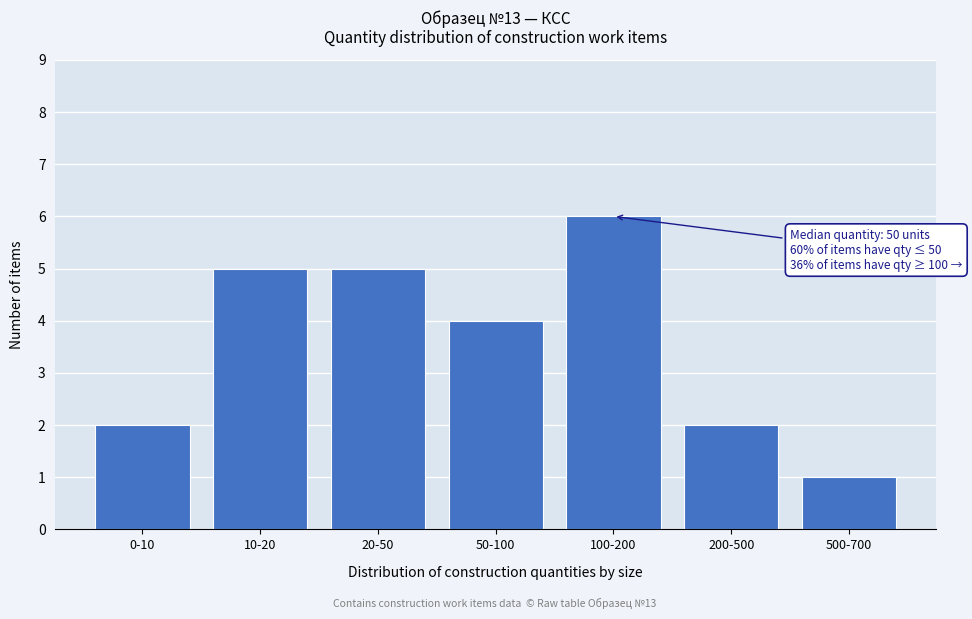

Reading left to right, extract all data points from this chart.

2	5	5	4	6	2	1